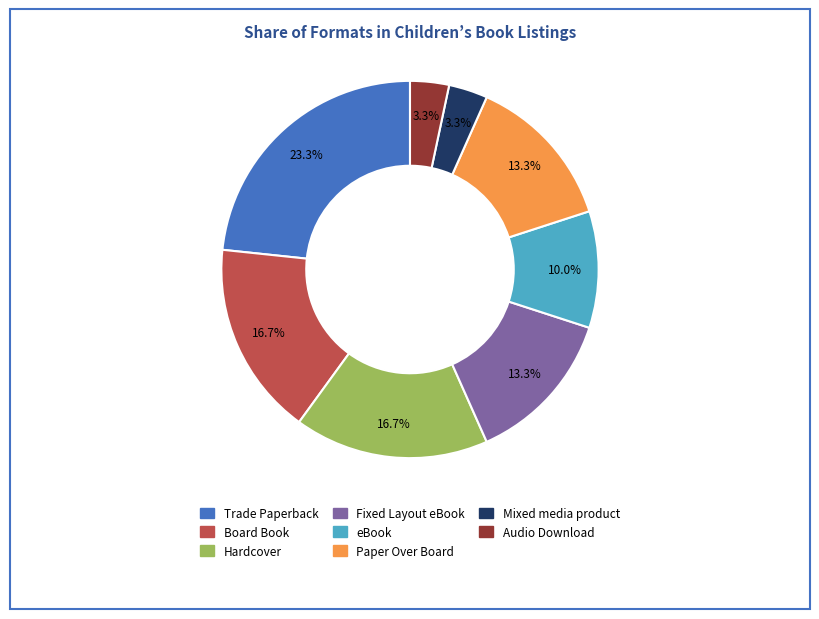

Is there any slice that represents more than half of the pie?

No